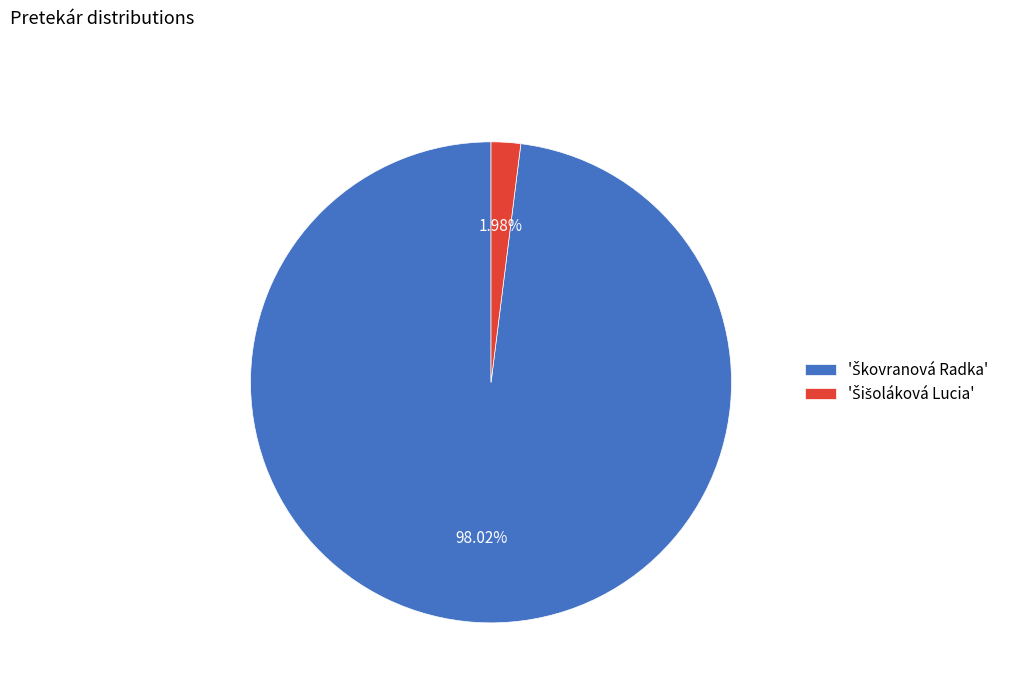

How many slices are in this pie chart?

2